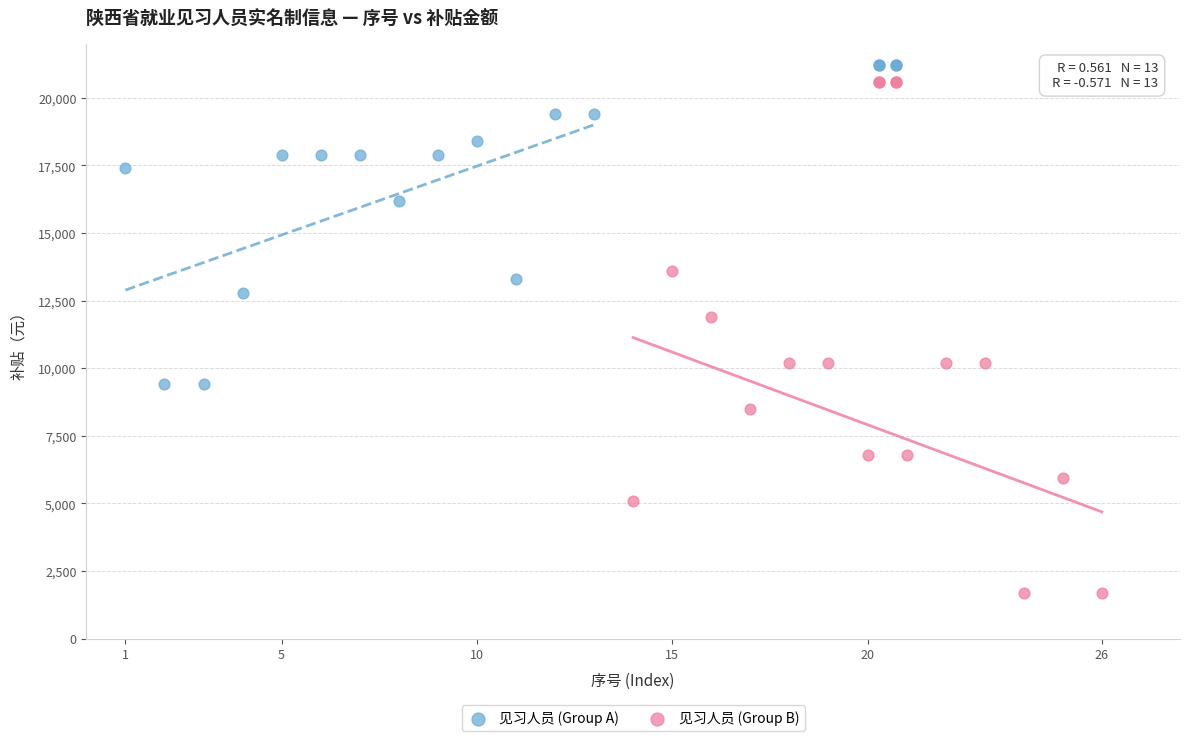

Which series has the largest Y range (max minus min)?

见习人员 (Group B)